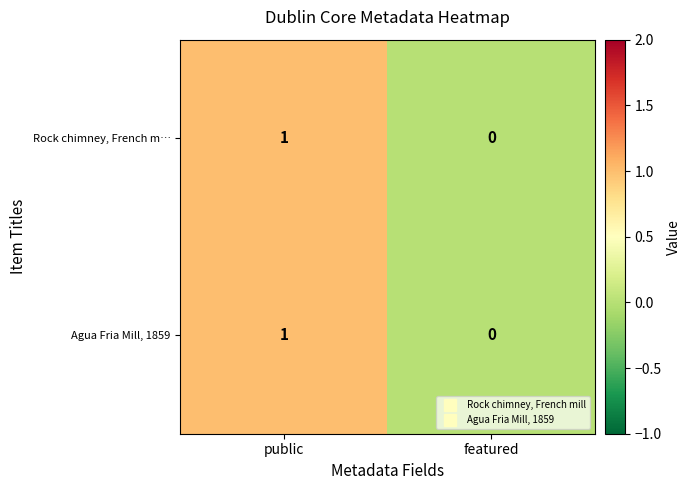

True or false: Agua Fria Mill, 1859 has a value of 1 at public.

True